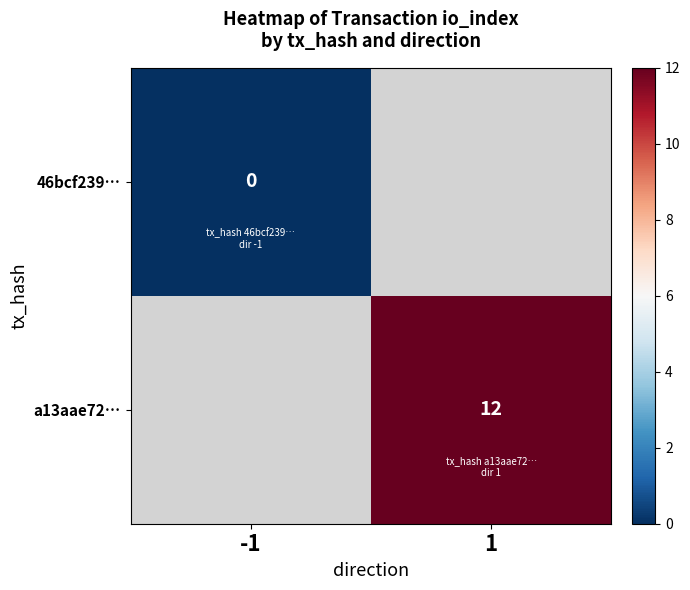

How many distinct data groups are displayed?

2